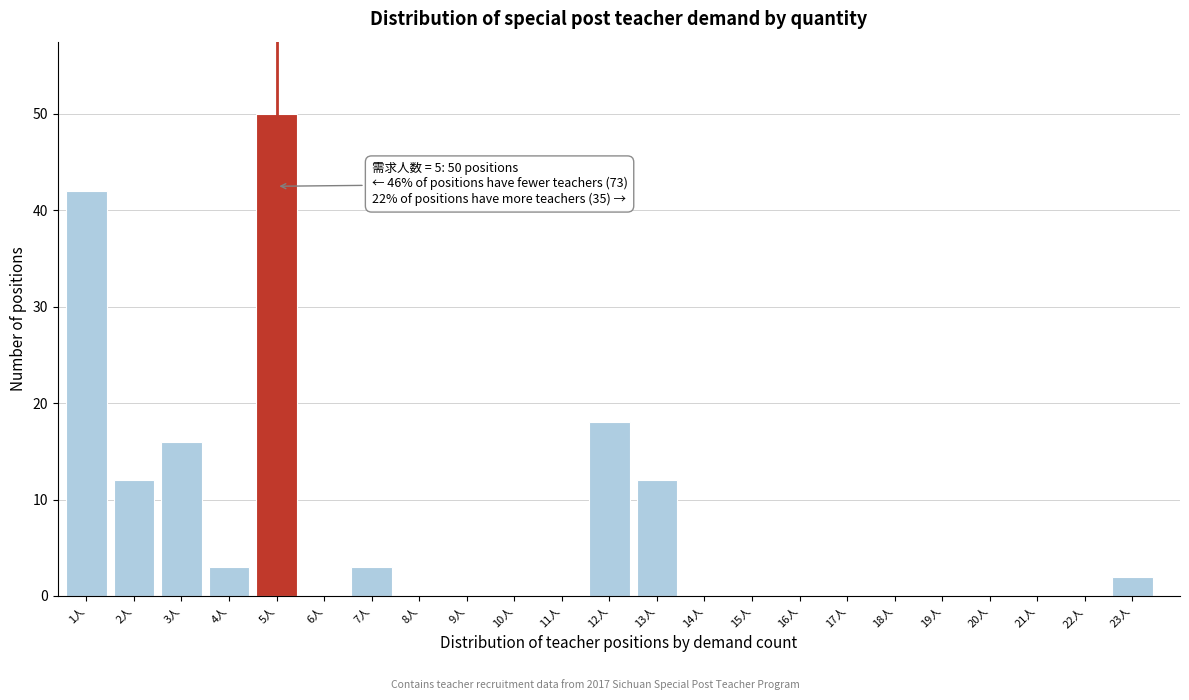

Reading left to right, transcribe all the data shown in this chart.

1人=42	2人=12	3人=16	4人=3	5人=50	6人=0	7人=3	8人=0	9人=0	10人=0	11人=0	12人=18	13人=12	14人=0	15人=0	16人=0	17人=0	18人=0	19人=0	20人=0	21人=0	22人=0	23人=2